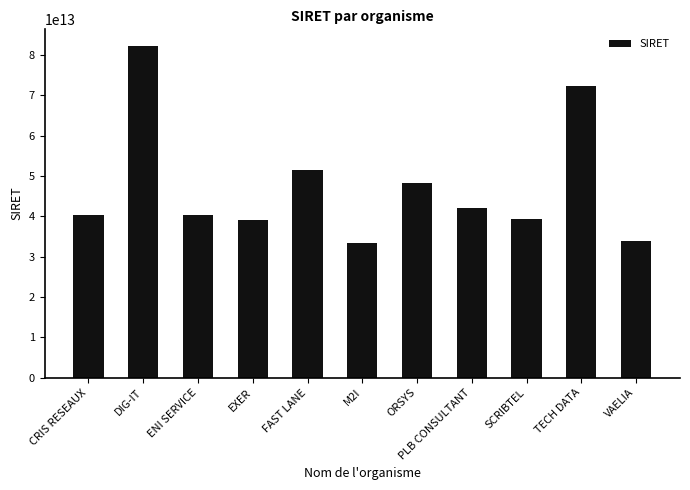

What is the label of the 9th bar from the right?

ENI SERVICE